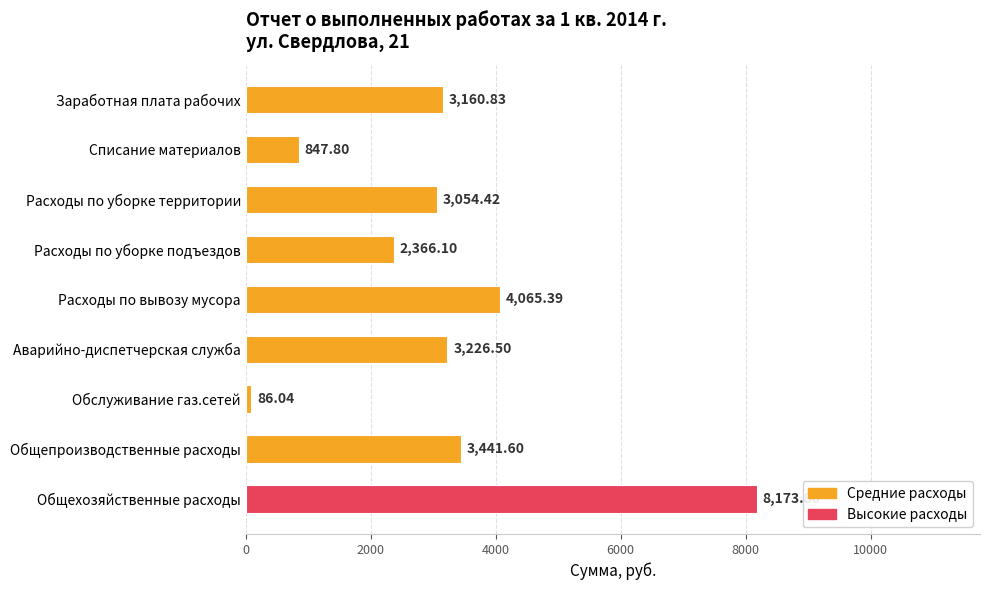

Rank the categories by value from highest to lowest.

Общехозяйственные расходы, Расходы по вывозу мусора, Общепроизводственные расходы, Аварийно-диспетчерская служба, Заработная плата рабочих, Расходы по уборке территории, Расходы по уборке подъездов, Списание материалов, Обслуживание газ.сетей